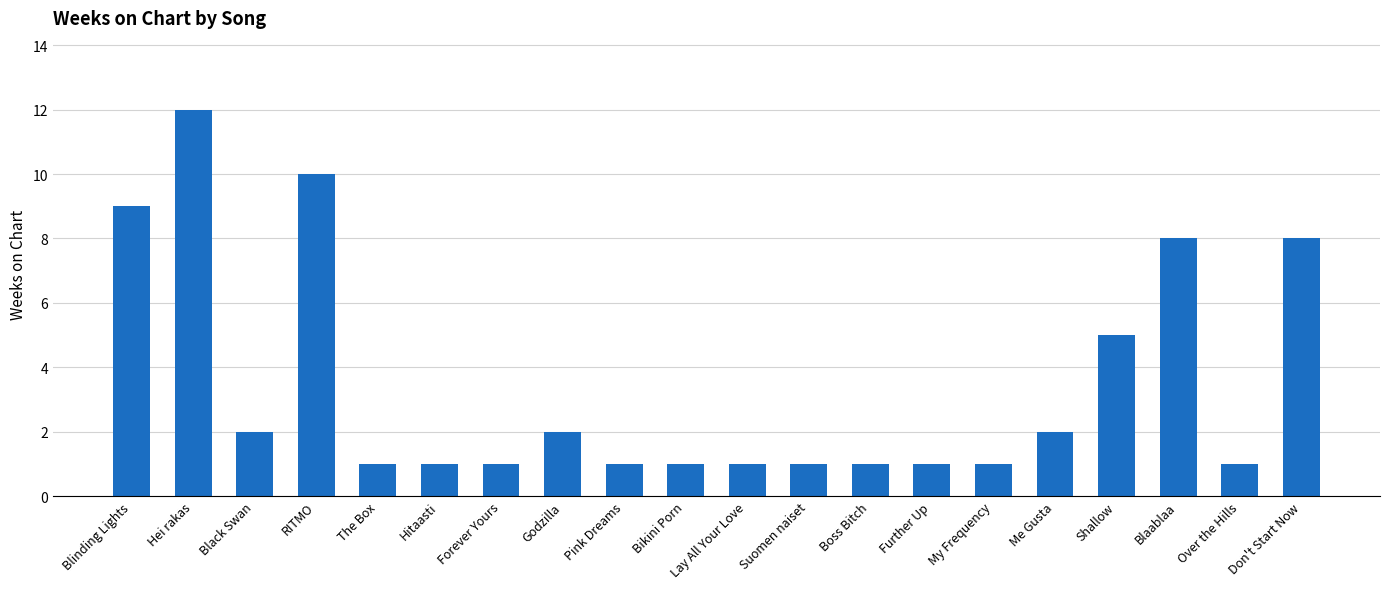

Approximately how many times larger is the value at Pink Dreams compared to Suomen naiset?

1.0